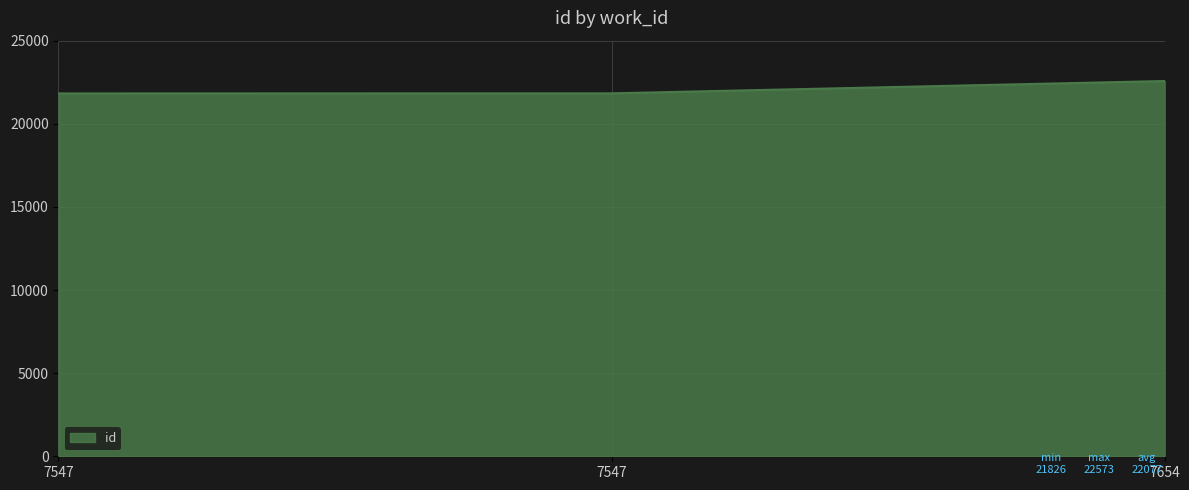

What is the sum of the values at 7547 and 7654?

44399